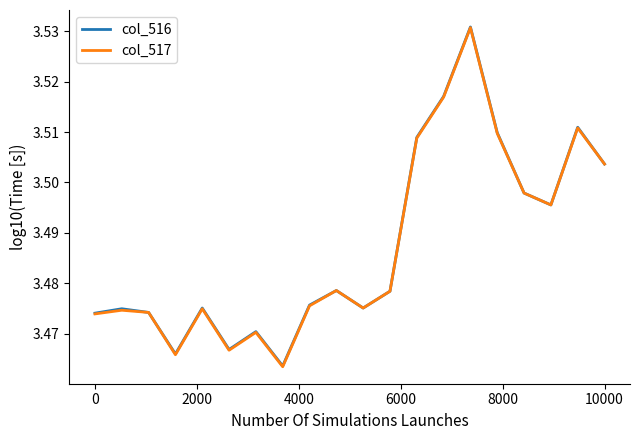

How many series are shown in this chart?

2